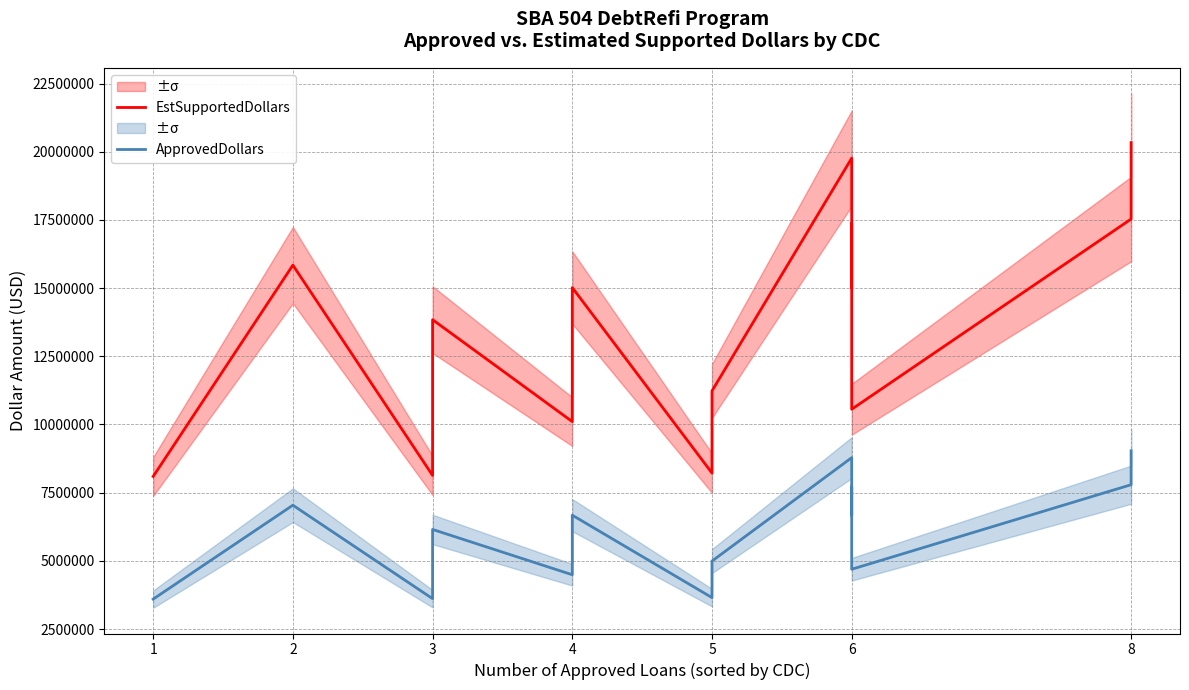

Which category has the lowest value across all series?

1